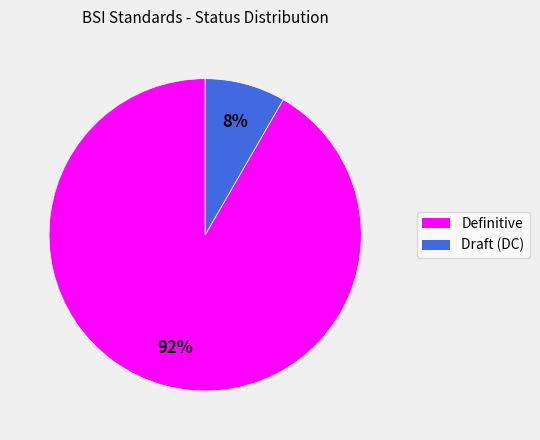

To the nearest percent, what percentage of the pie is Draft (DC)?

8%